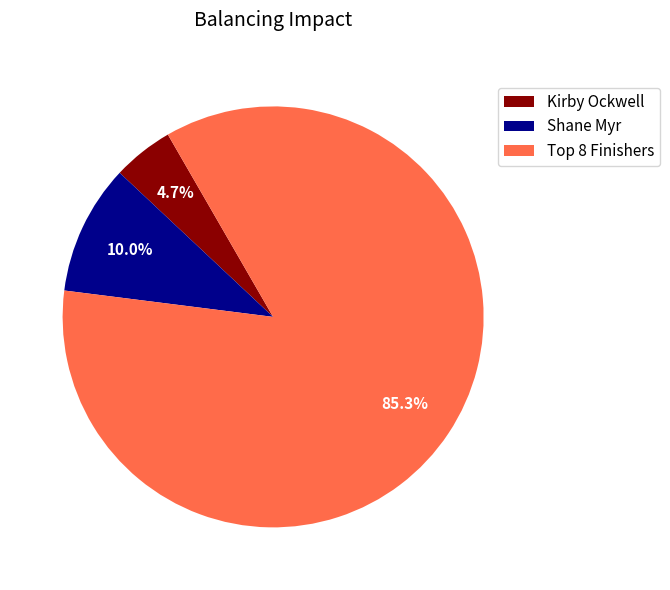

Does Shane Myr represent more than half of the total?

No